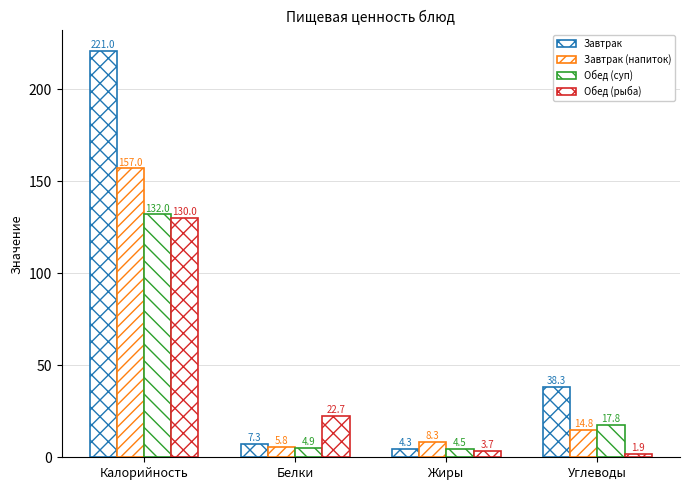

How many data points in Завтрак are less than 38?

2